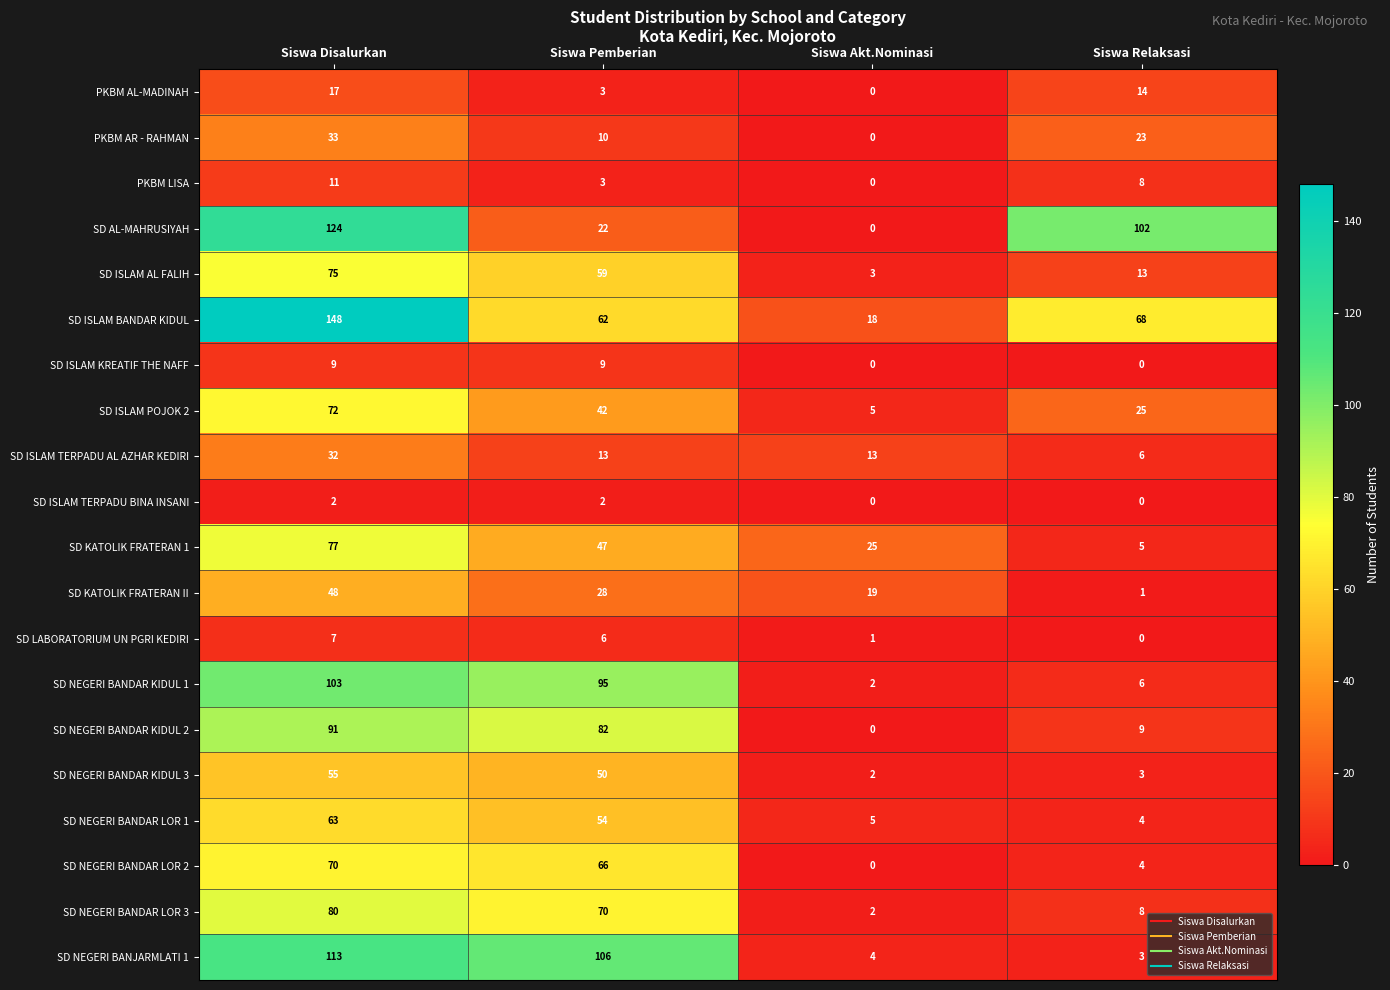

Between Siswa Disalurkan and Siswa Akt.Nominasi, which series saw the biggest shift?

SD ISLAM BANDAR KIDUL